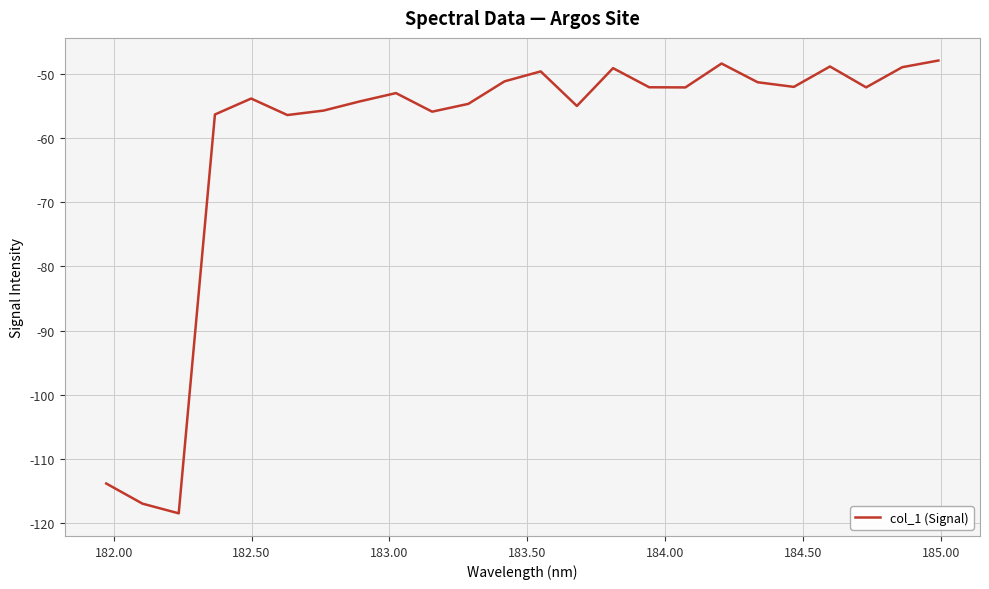

How many interior local peaks (higher than both neighbors) does the data have?

6